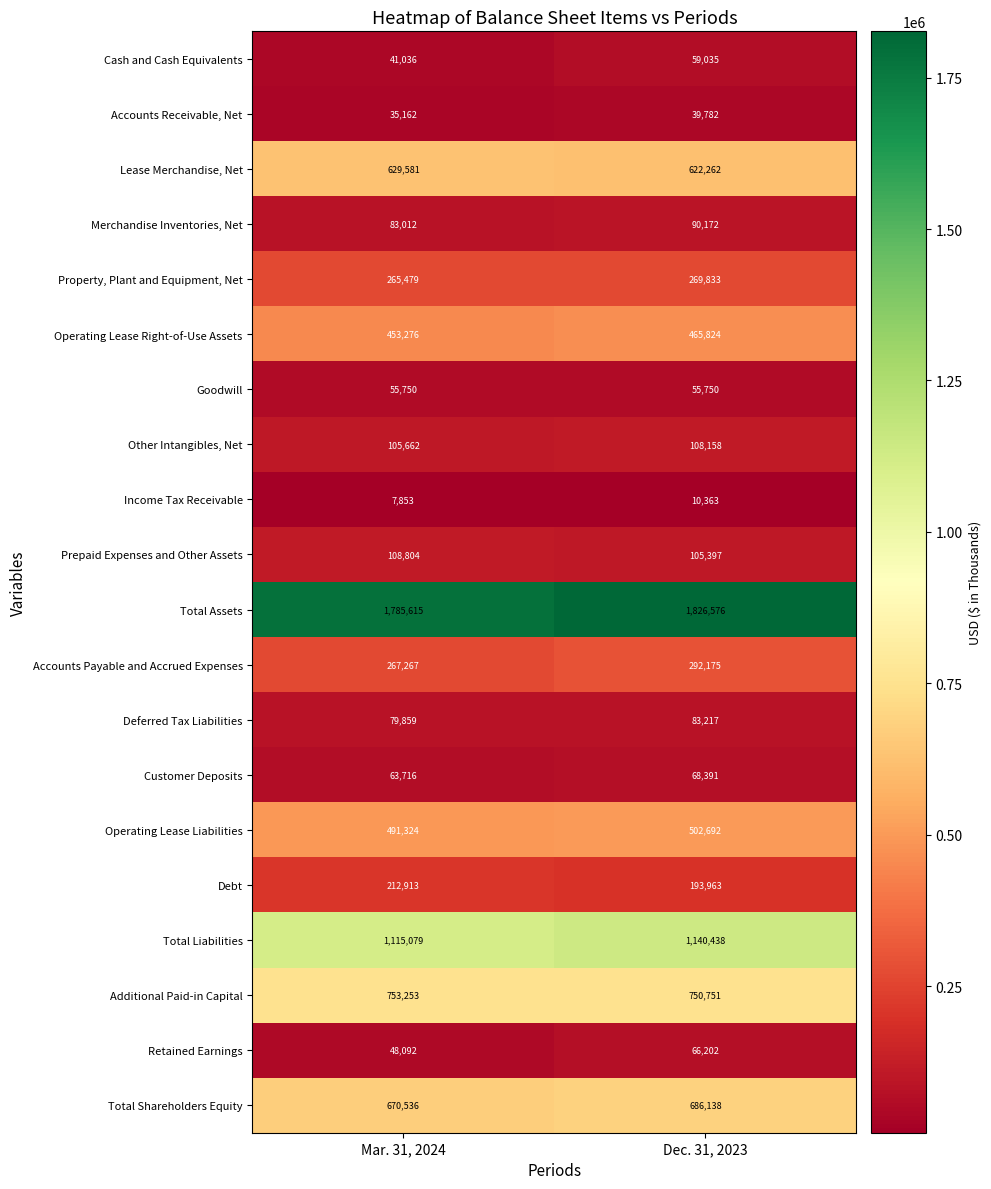

The Retained Earnings series shows 48092 at Mar. 31, 2024. True or false?

True